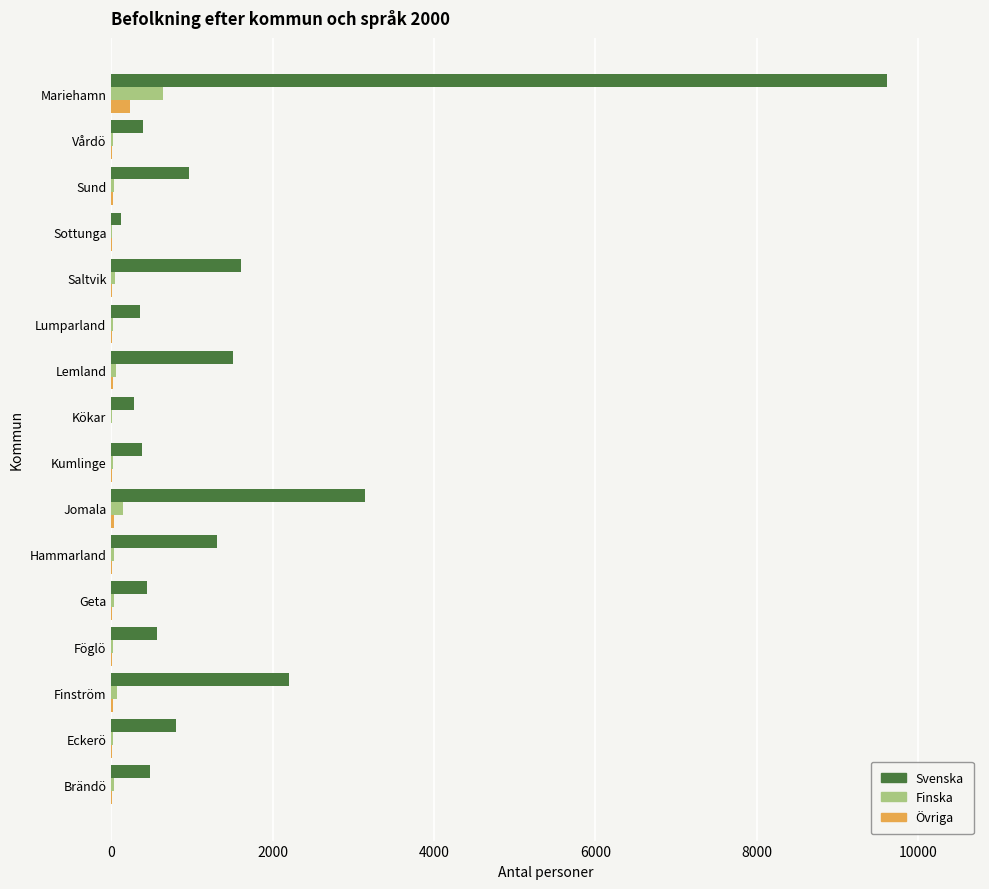

What is the maximum value for Övriga?

236